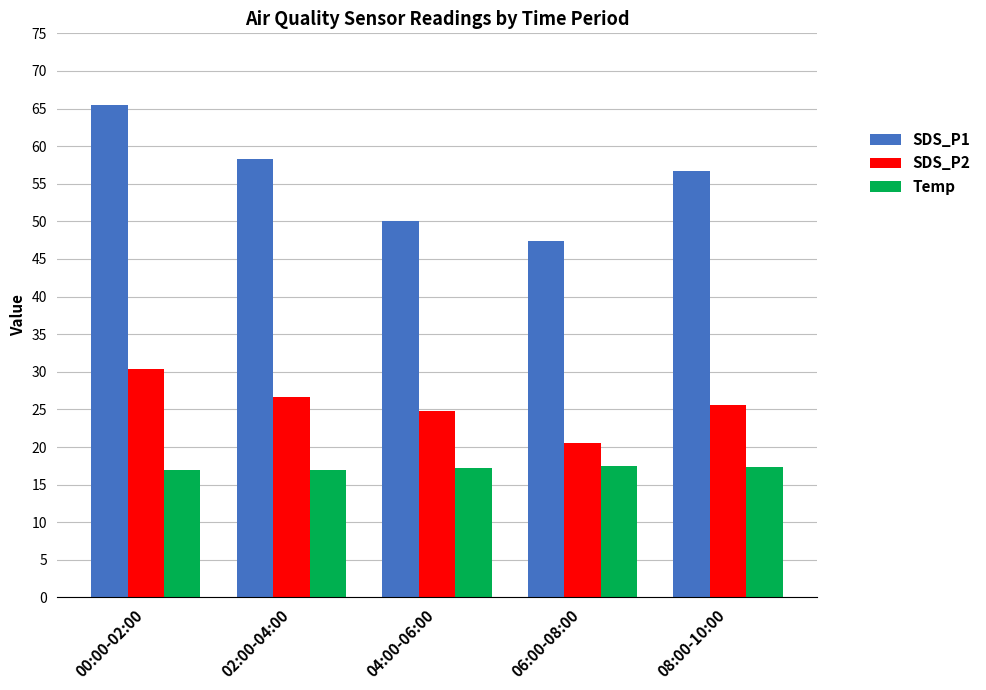

The Temp series shows 6.2 at 00:00-02:00. True or false?

False